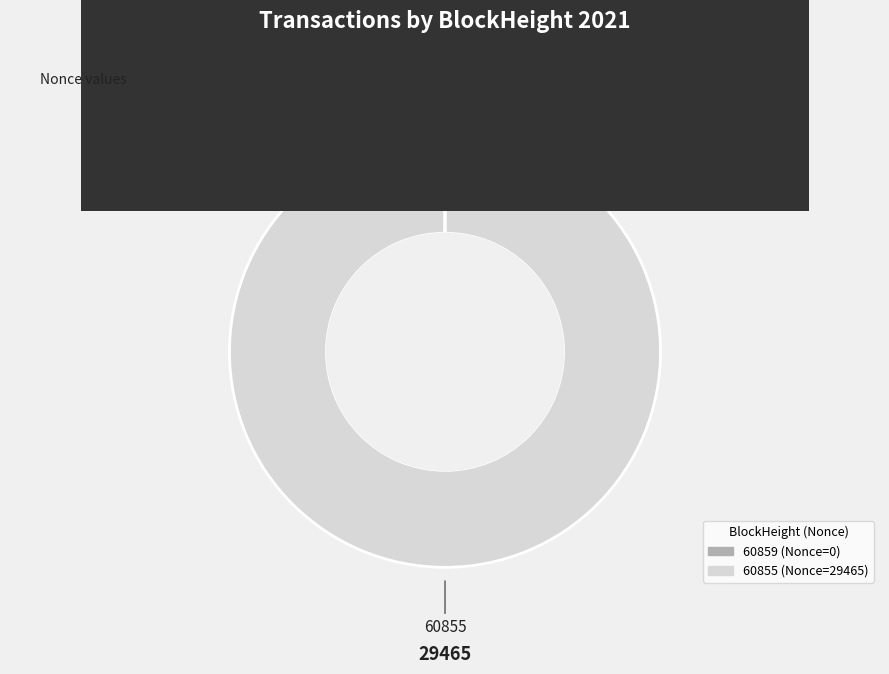

True or false: 60855 accounts for 100% of the total.

True